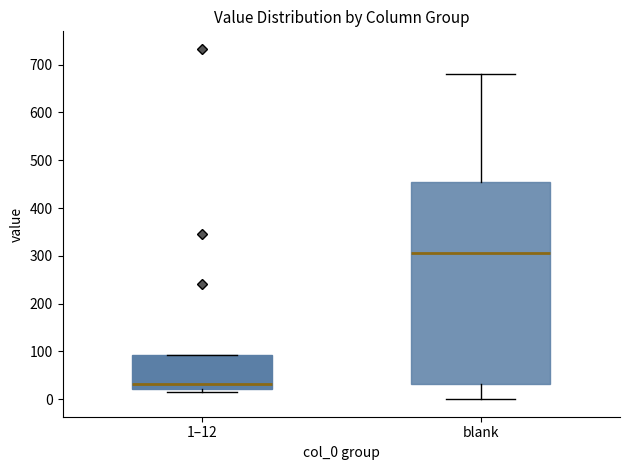

Where is the upper edge of the box for 1–12 on the y-axis? The values are not printed on the chart, so give them approximately, as read against the axis.

90